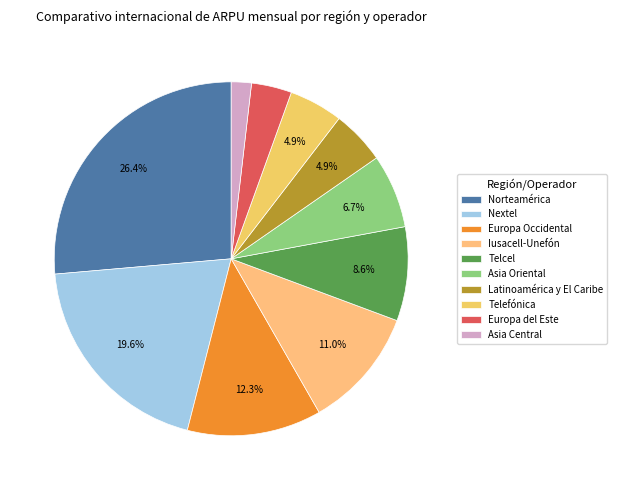

Is Asia Oriental the majority of the pie?

No